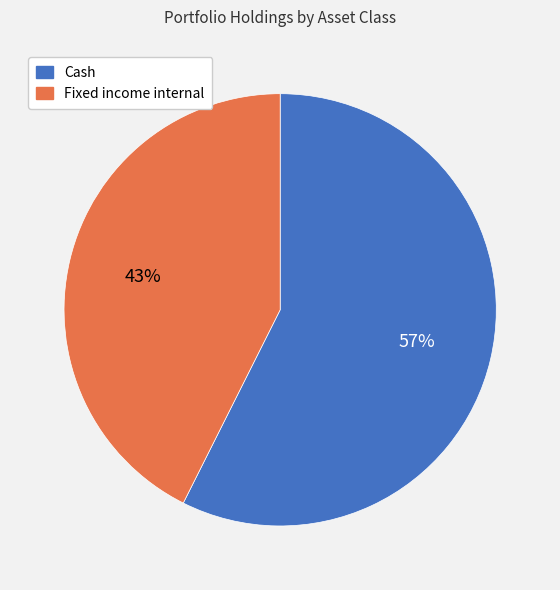

Rank the categories by value from lowest to highest.

Fixed income internal, Cash